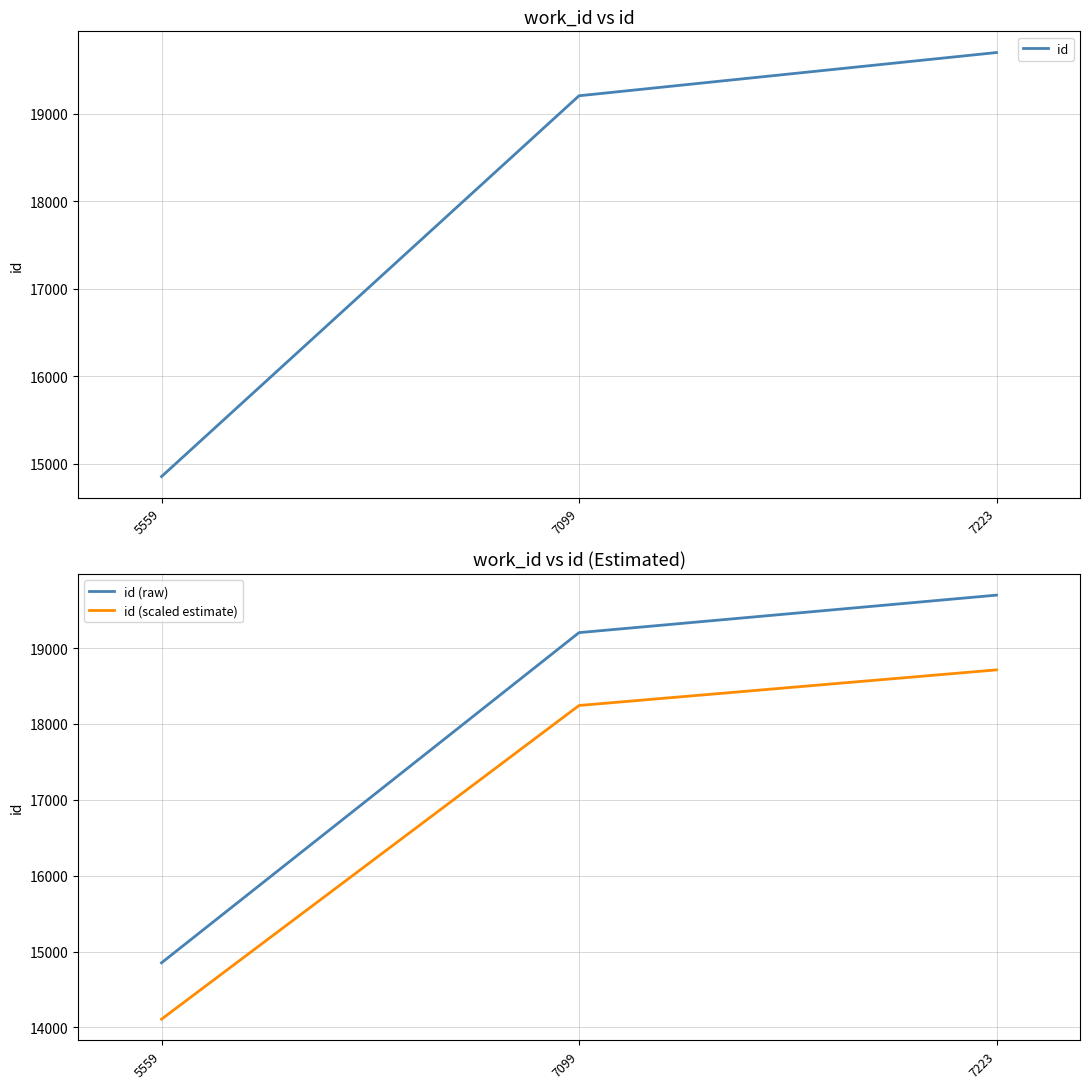

At which category is the sum across all series the highest?

7223